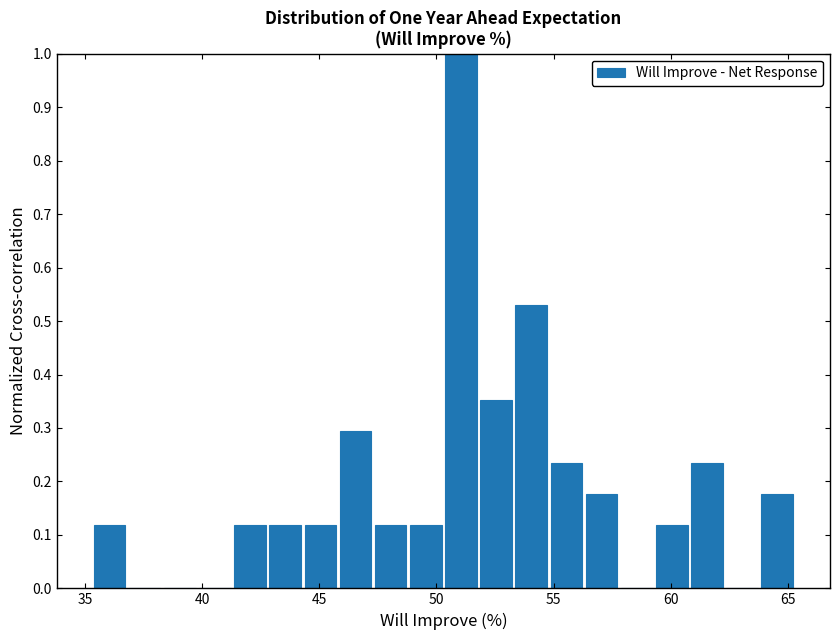

Around what value on the x-axis is the tallest bar? Give the approximate position of its centre, as read against the axis.

51.0